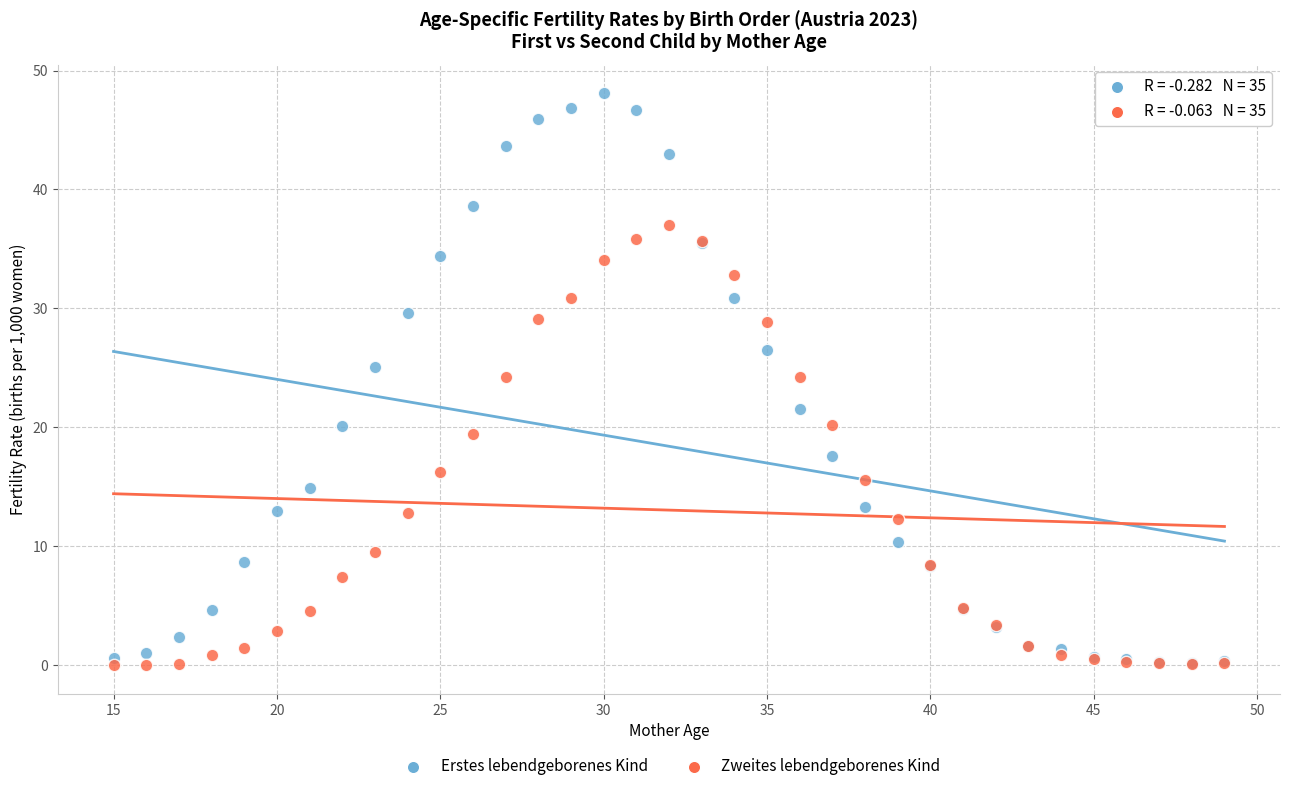

What are all the series names shown in the legend?

Erstes lebendgeborenes Kind, Zweites lebendgeborenes Kind